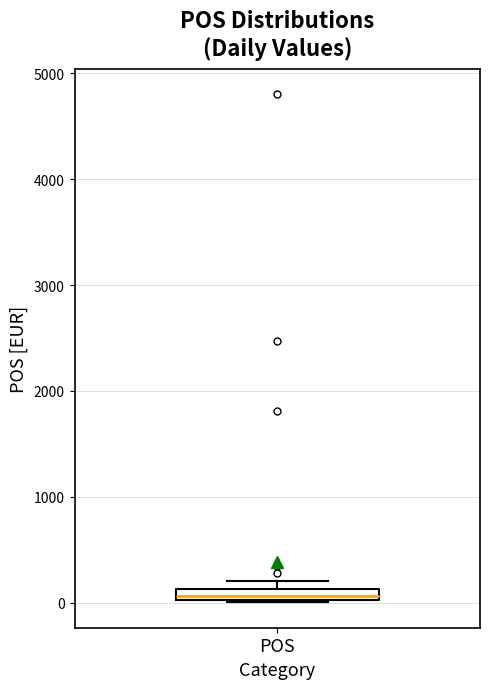

Where is the upper edge of the box for POS on the y-axis? The values are not printed on the chart, so give them approximately, as read against the axis.

100